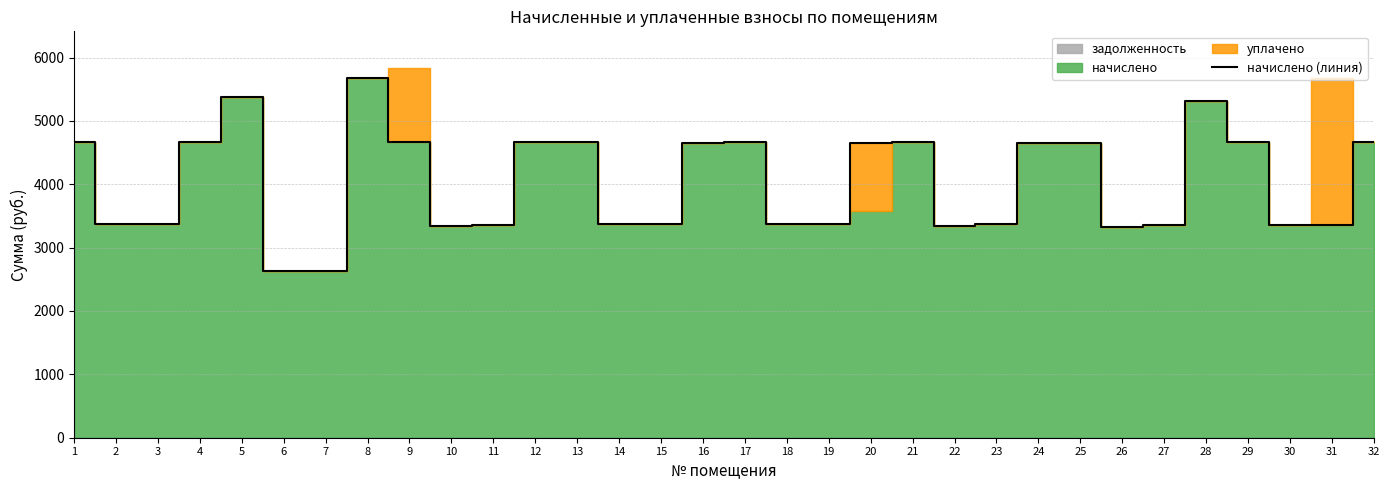

Reading right to left, what are all the values shown in this chart?

4664.3	3353.6	3363.8	4669.4	5319.7	3358.7	3328.0	4643.8	4654.1	3374.1	3348.5	4674.6	4654.1	3374.1	3369.0	4664.3	4654.1	3369.0	3374.1	4674.6	4659.2	3353.6	3343.4	4664.3	5683.2	2626.6	2631.7	5381.1	4659.2	3379.2	3369.0	4664.3